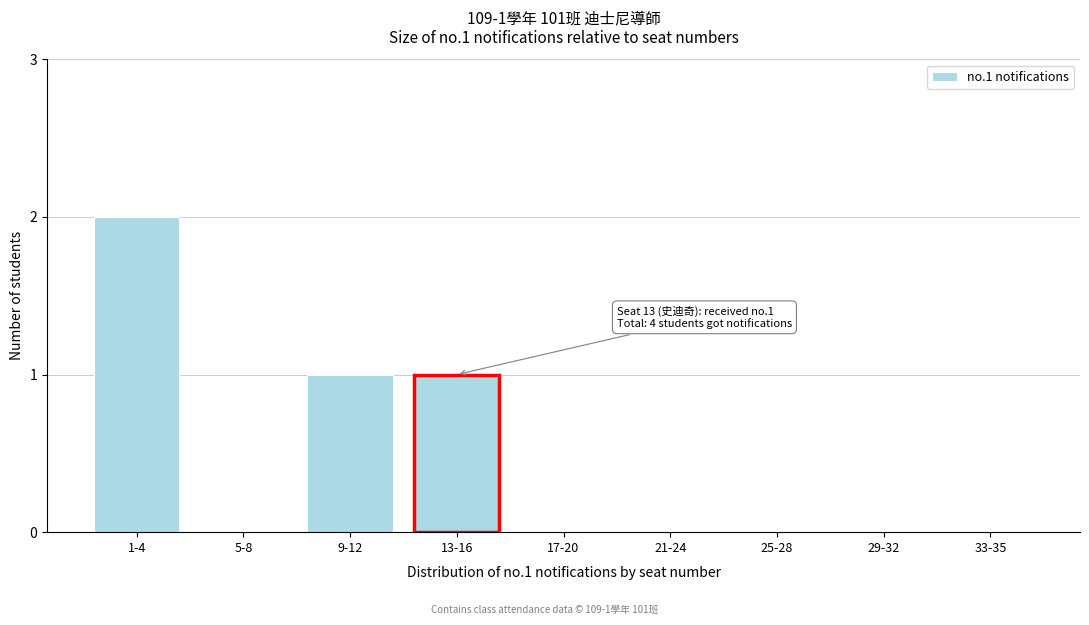

Reading left to right, what are all the values shown in this chart?

1-4=2	5-8=0	9-12=1	13-16=1	17-20=0	21-24=0	25-28=0	29-32=0	33-35=0